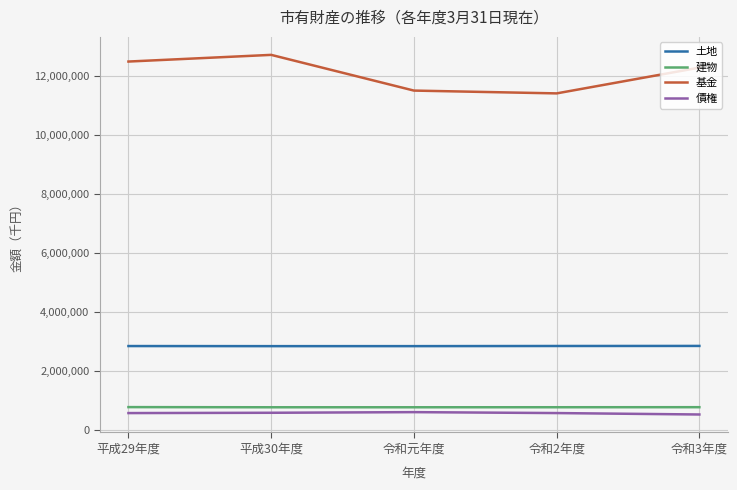

What is the difference between the maximum and minimum values in the 基金 series?

1302922.0